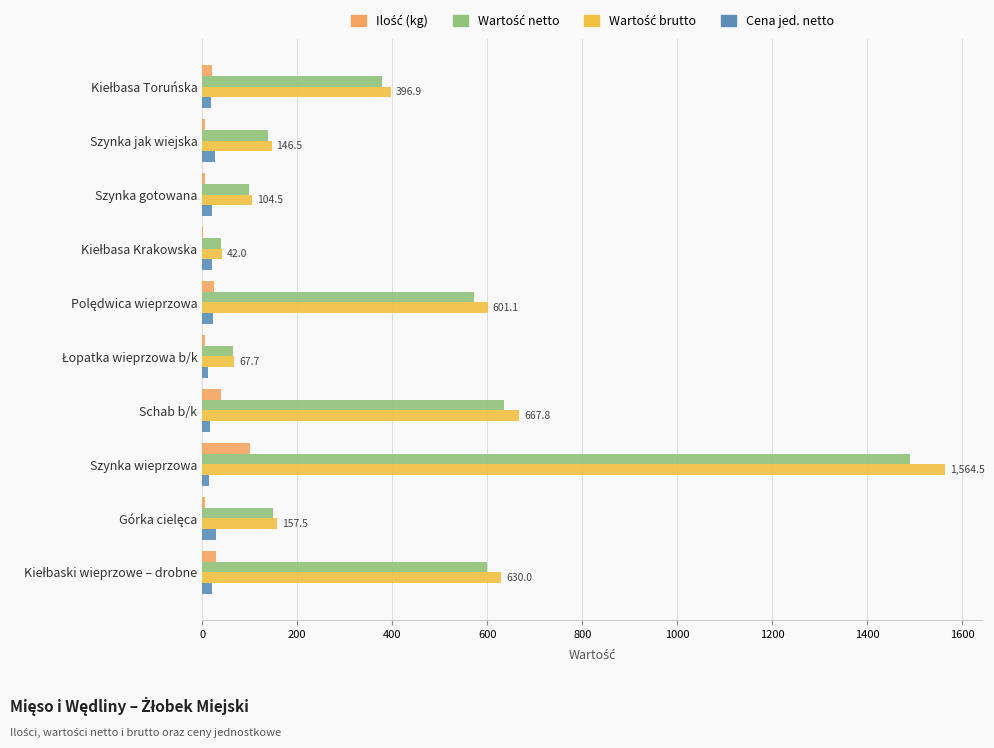

What is the greatest value displayed?

1564.5